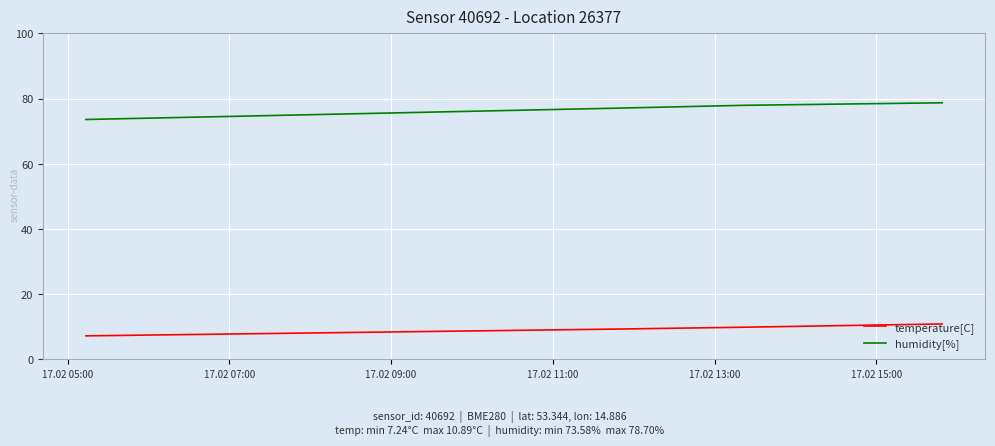

True or false: temperature[C] has more than 2 interior local peaks.

False